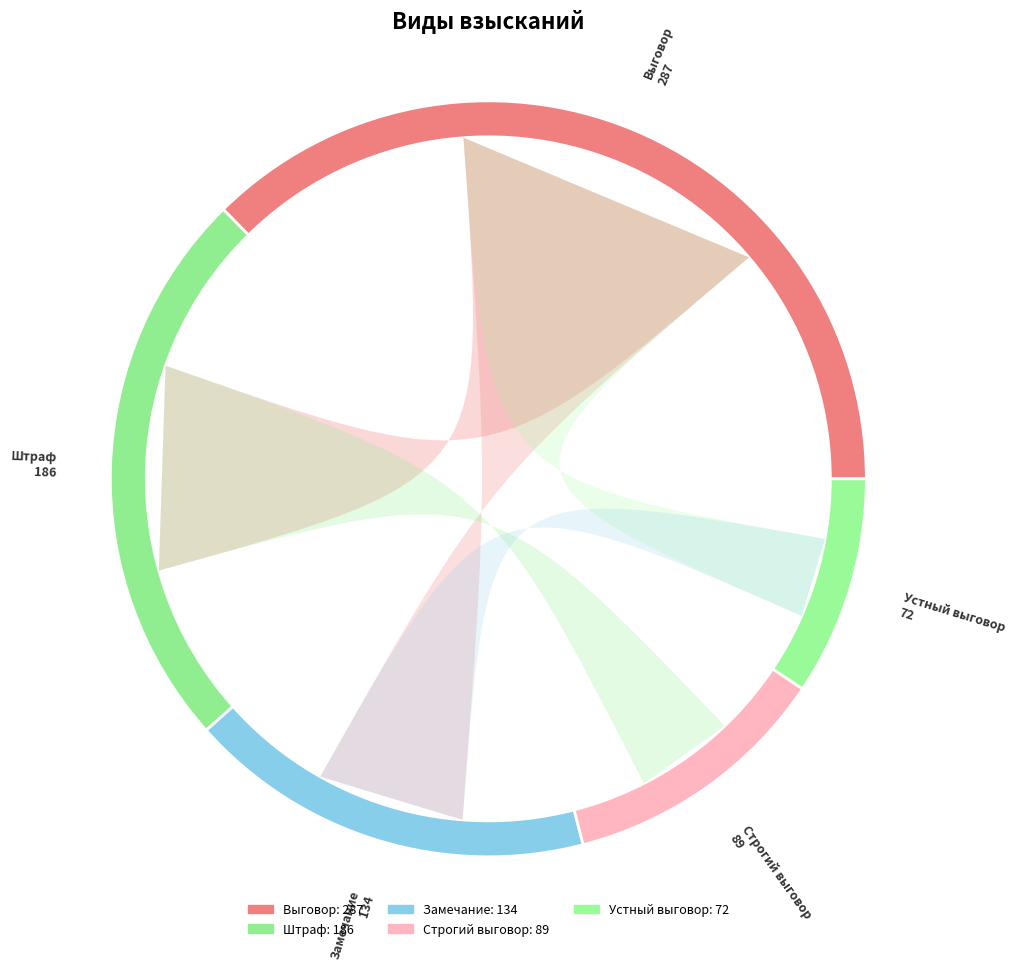

To the nearest percent, what portion does Штраф represent?

24%